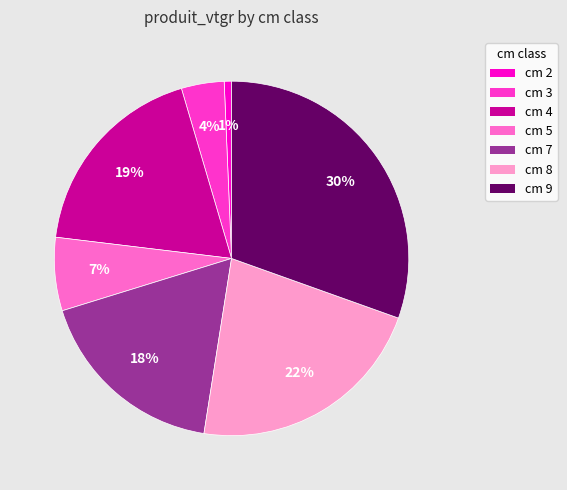

Is the sum of cm 7 and cm 2 greater than half?

No